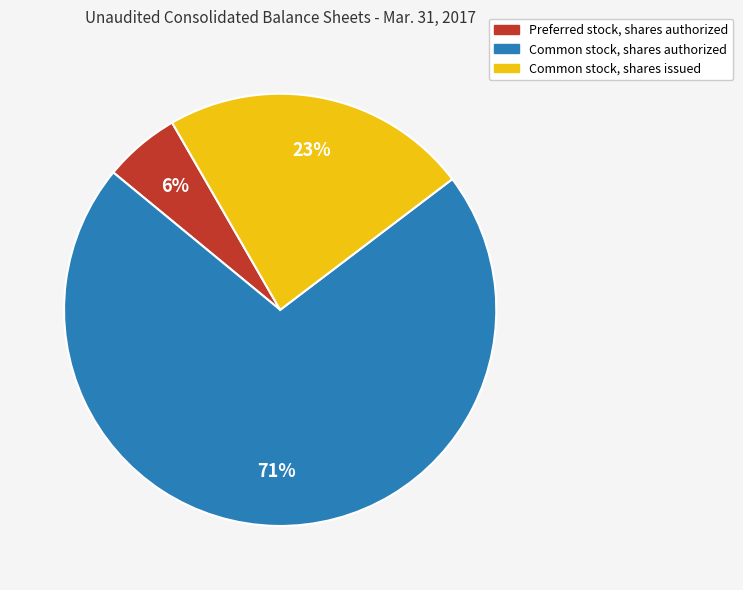

Count the number of slices in the pie.

3